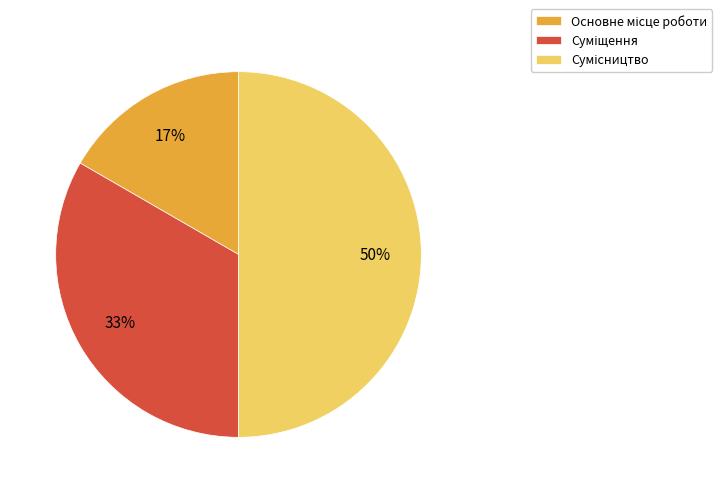

To the nearest percent, what is the average slice percentage?

33%